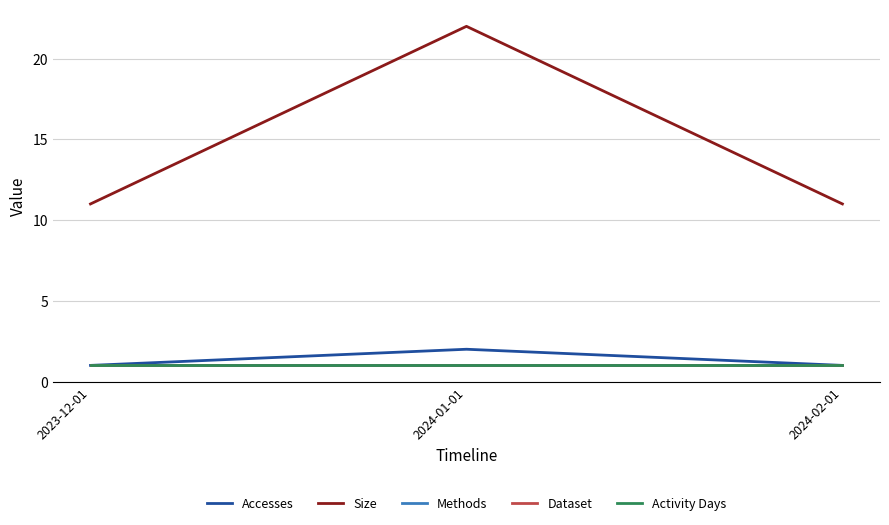

Does the chart have visible grid lines?

Yes